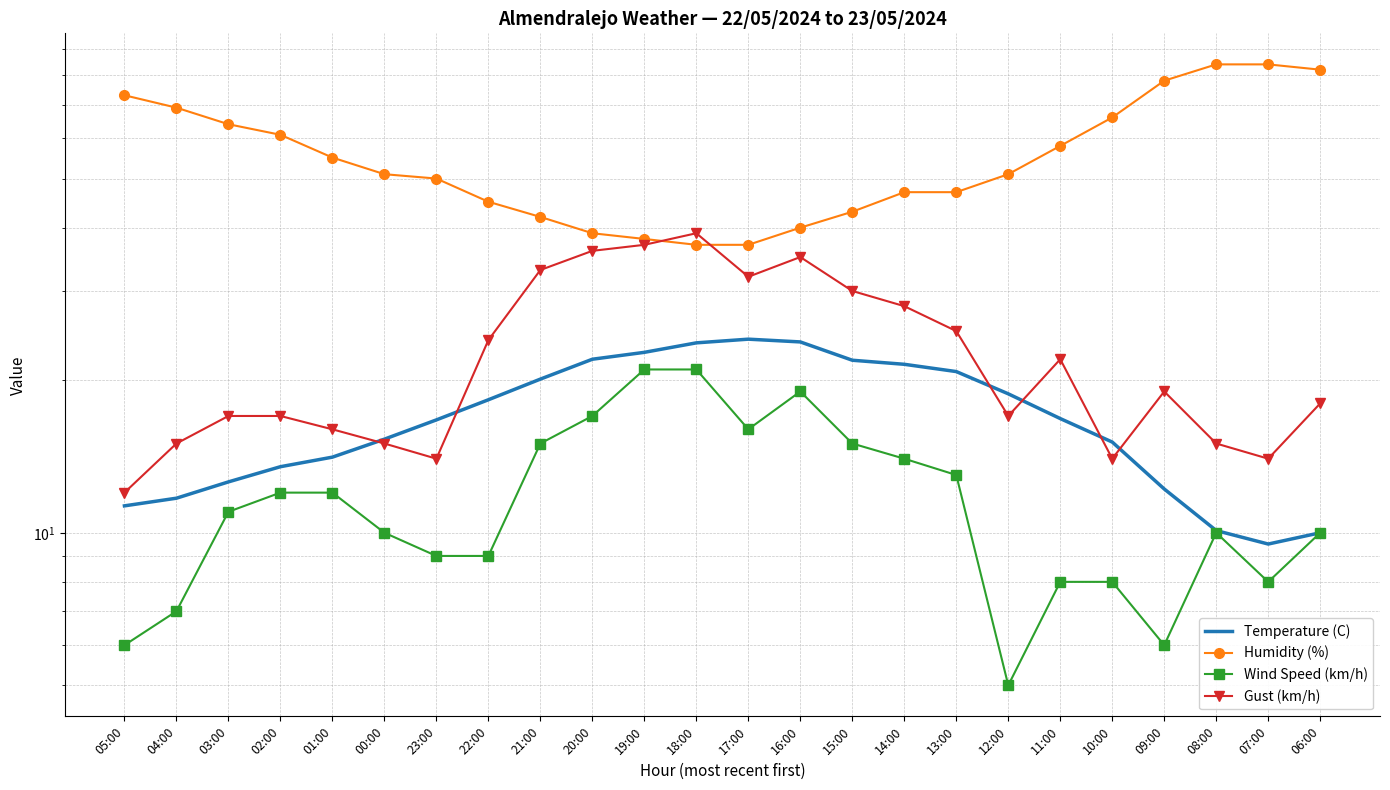

At which label does Humidity (%) reach its peak?

08:00